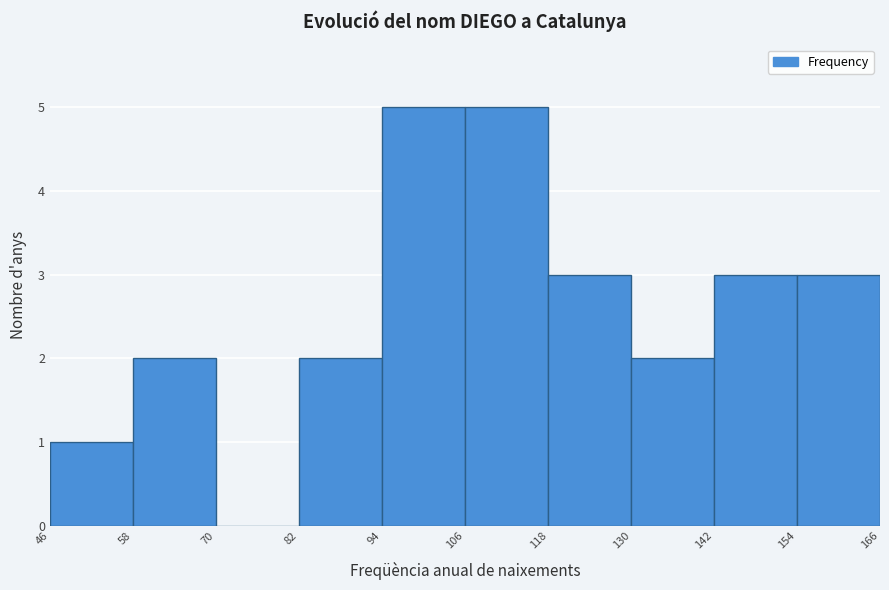

Reading left to right, list every bar in this chart as the range it spans on the x-axis followed by its height. The values are not printed on the chart, so give them approximately, as read against the axis.

46 to 58: 1
58 to 70: 2
70 to 82: 0
82 to 94: 2
94 to 106: 5
106 to 118: 5
118 to 130: 3
130 to 142: 2
142 to 154: 3
154 to 166: 3